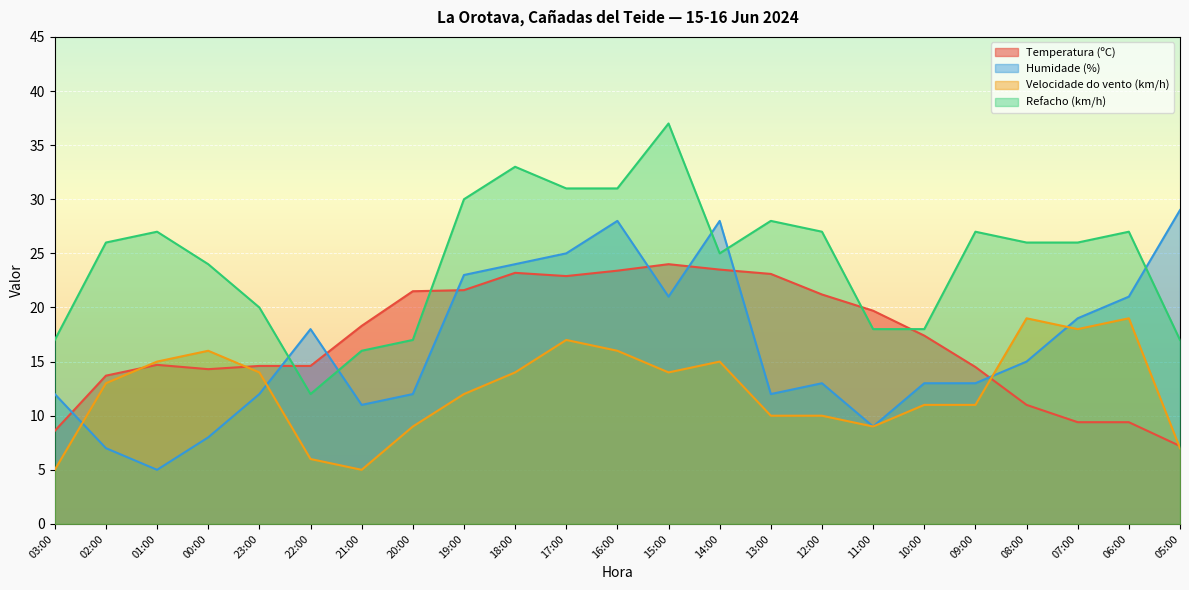

How many data points in Refacho (km/h) are above 26?

10